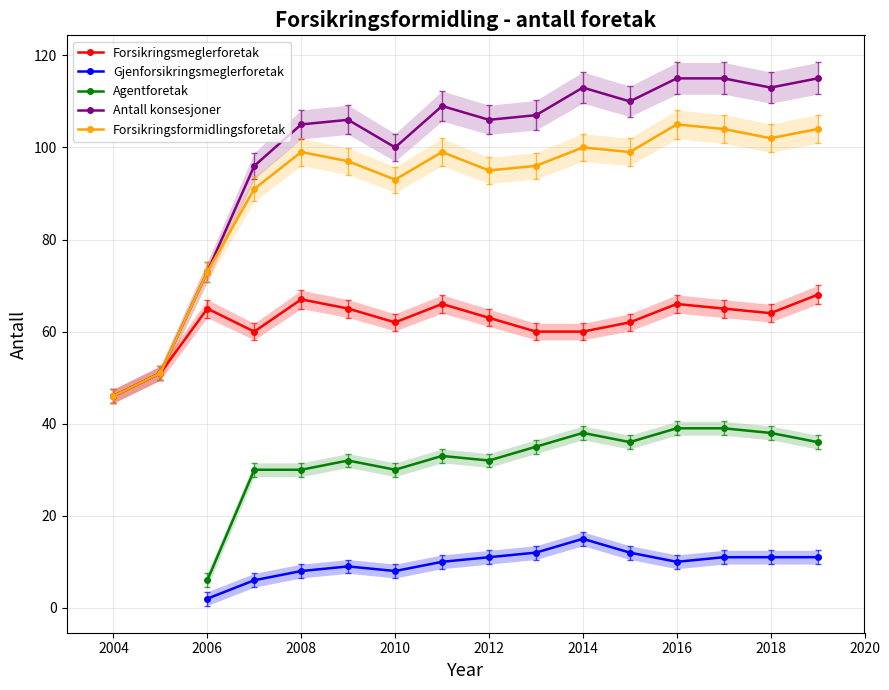

At which label is Forsikringsformidlingsforetak closest to 75?

2006